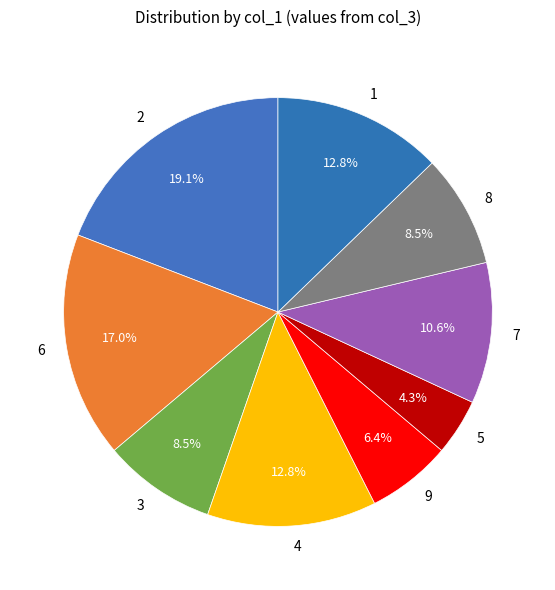

Is it true that 2 is 33% of the pie?

False